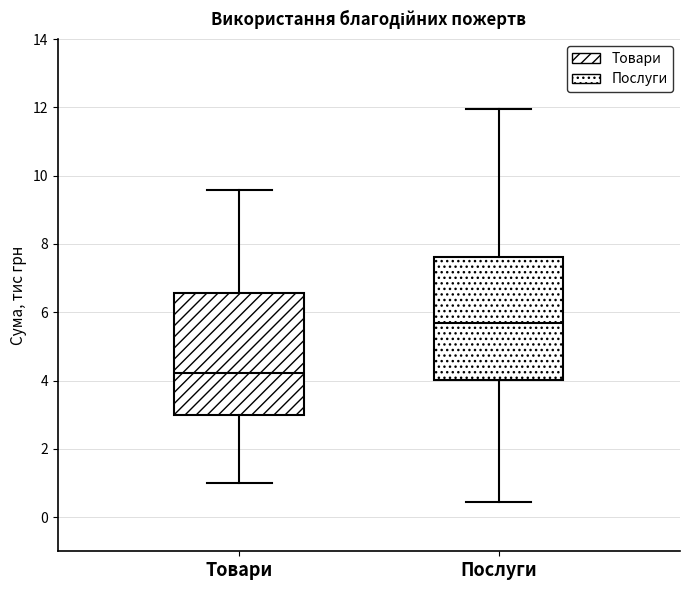

Reading left to right, read every box against the y-axis: the position of its median line, the range the box covers, and the ends of its whiskers. The values are not printed on the chart, so give them approximately, as read against the axis.

Товари: median 4.2, box 3.0 to 6.6, whiskers 1.0 to 9.6
Послуги: median 5.6, box 4.0 to 7.6, whiskers 0.4 to 12.0